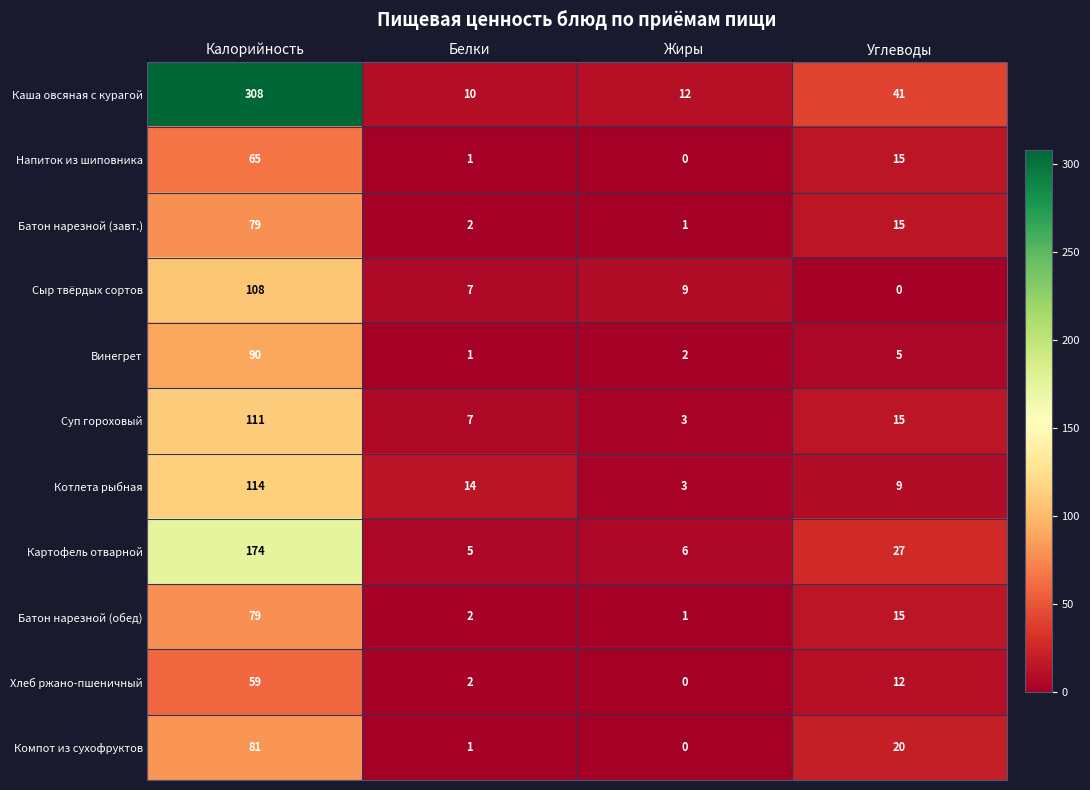

True or false: Картофель отварной has a value of 6 at Жиры.

True